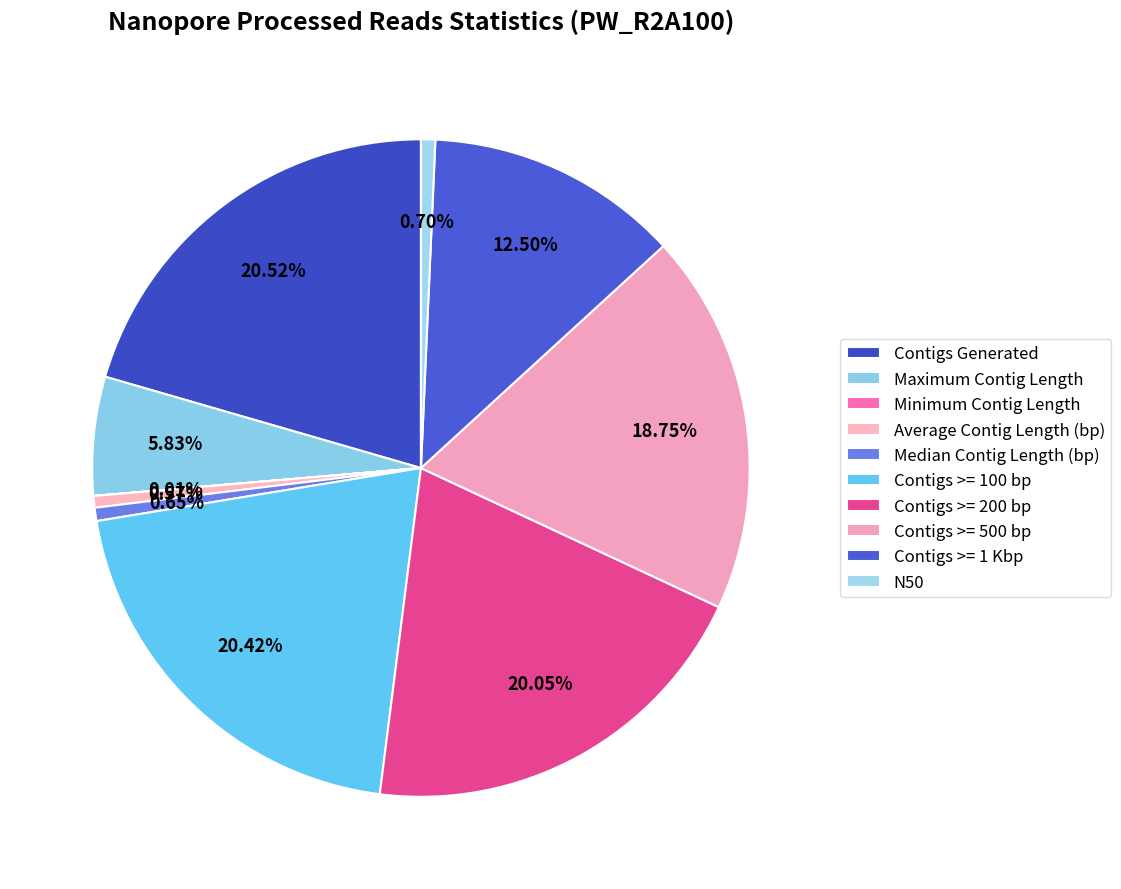

What is the change in value from Contigs Generated to Maximum Contig Length?

-29102.0